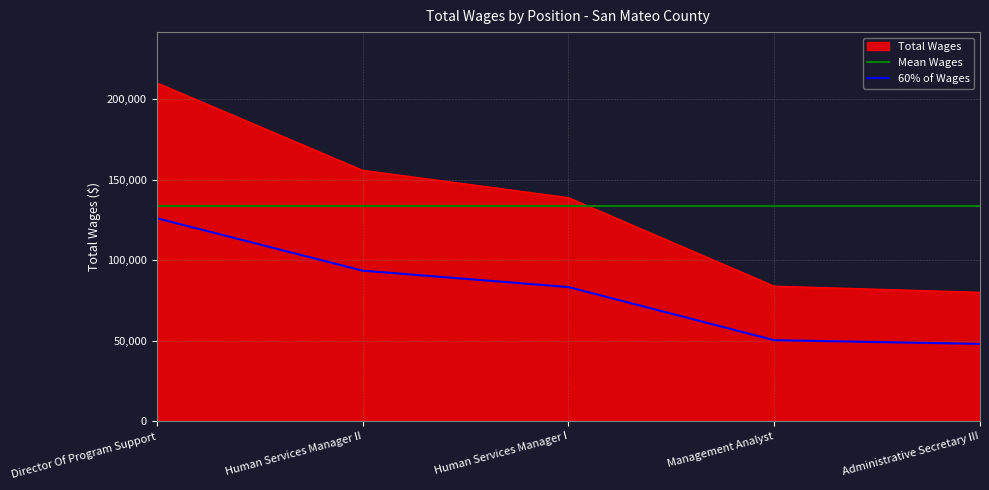

What is the difference between the maximum and second lowest values?

126238